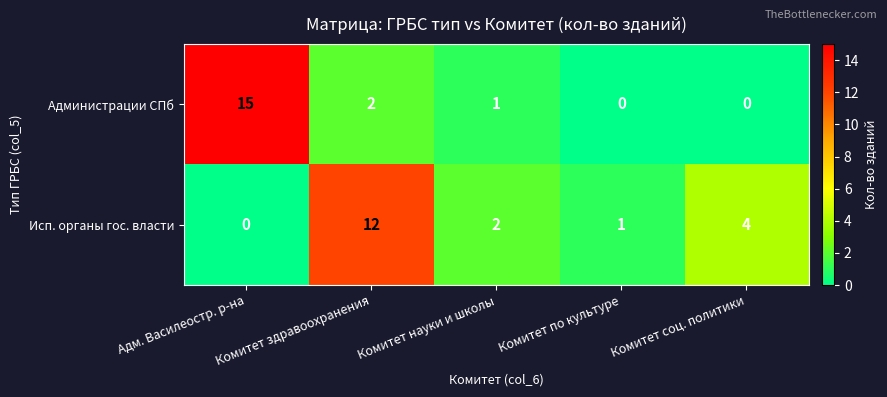

At which label does Администрации СПб first exceed 1?

Адм. Василеостр. р-на